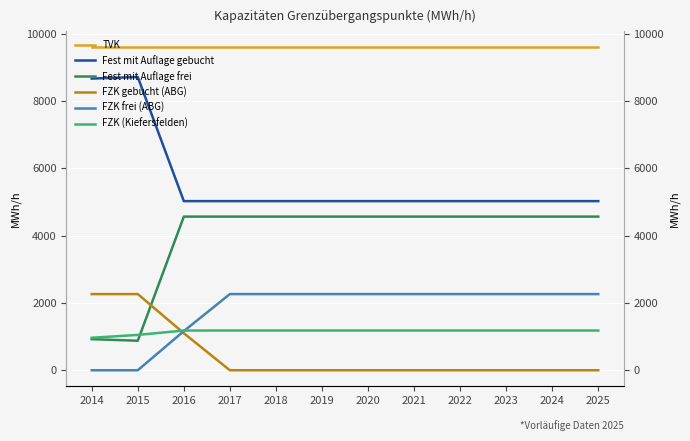

What is the sum of all FZK gebucht (ABG) values?

5626.2